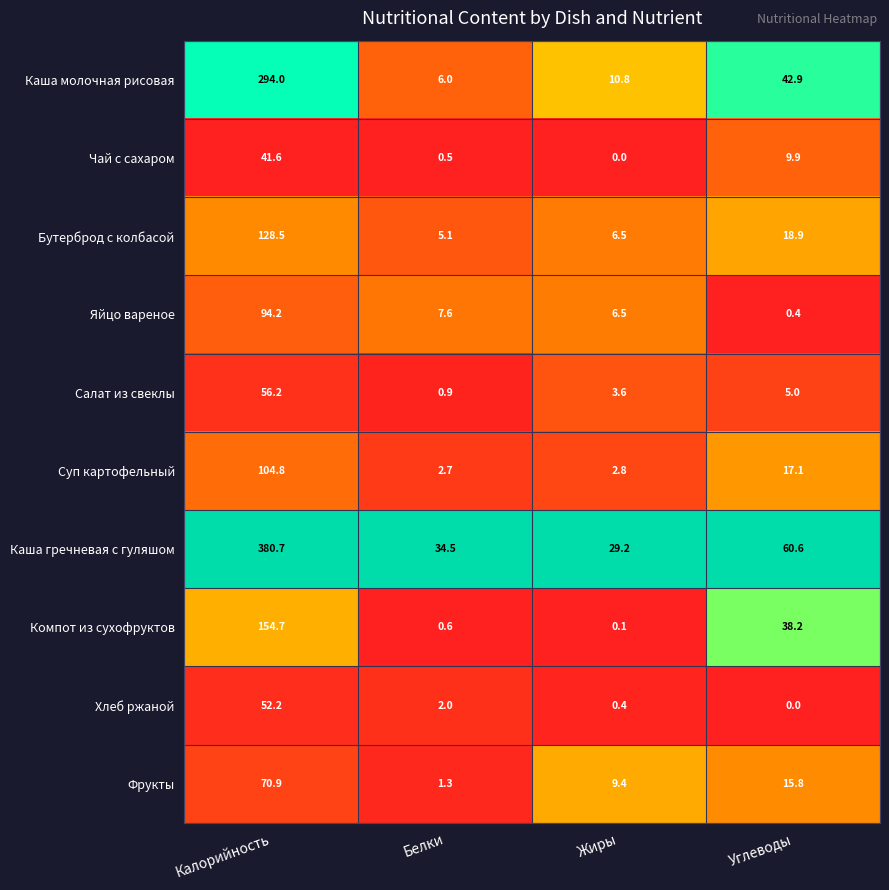

What is the sum of the Хлеб ржаной values at Белки and Калорийность?

54.2